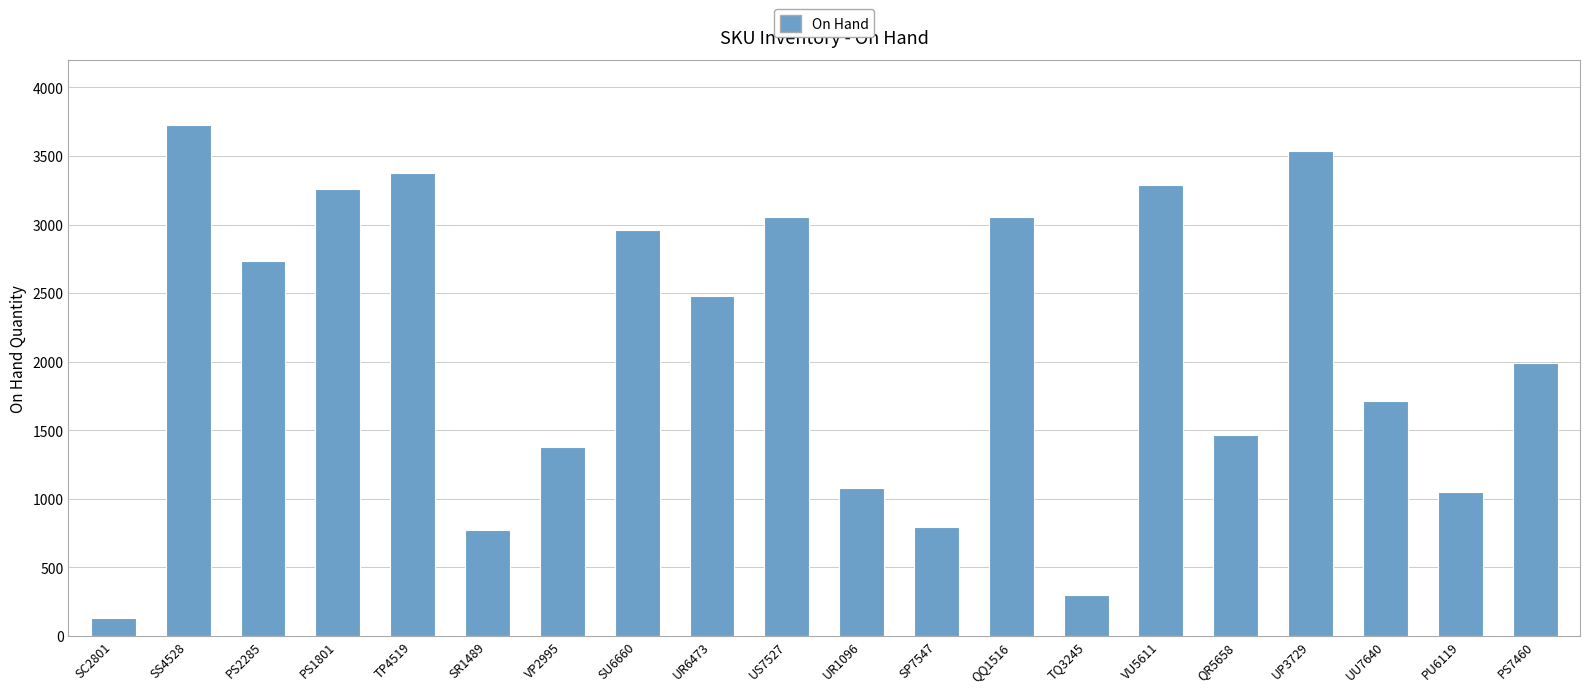

What is the minimum value shown in the chart?

130